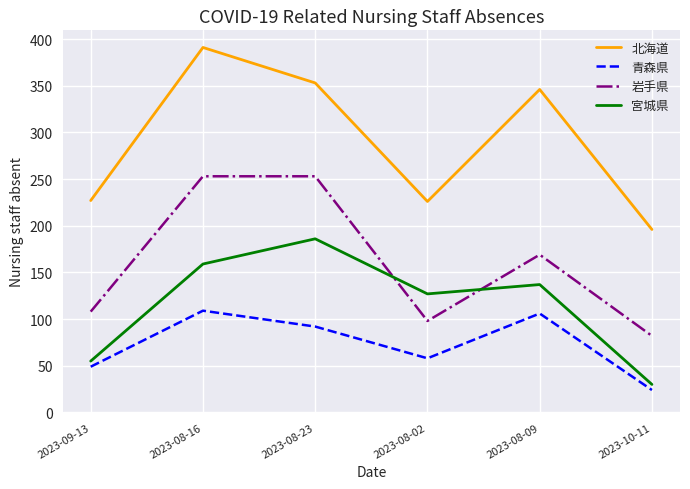

Where is the first local maximum for 青森県?

2023-08-16